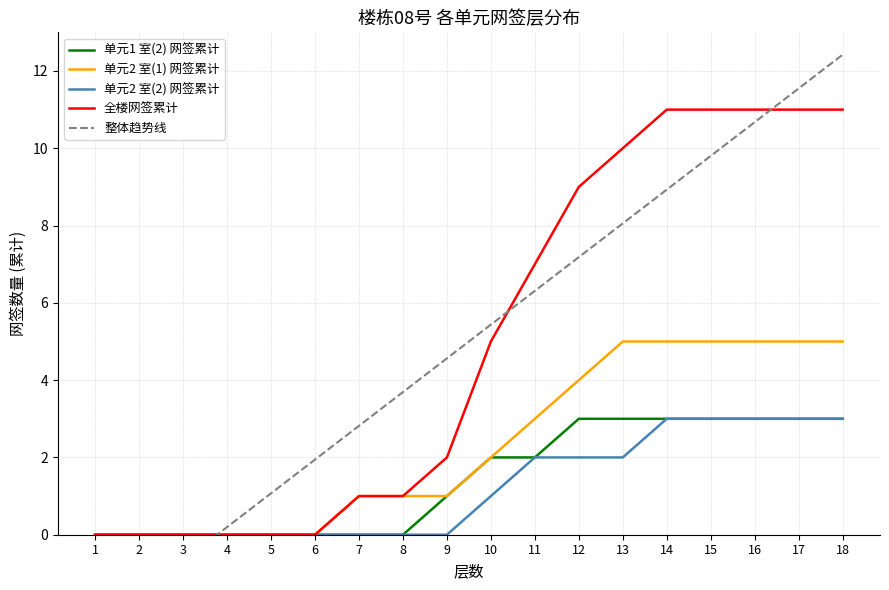

What are all the series names shown in the legend?

单元1 室(2) 网签累计, 单元2 室(1) 网签累计, 单元2 室(2) 网签累计, 全楼网签累计, 整体趋势线